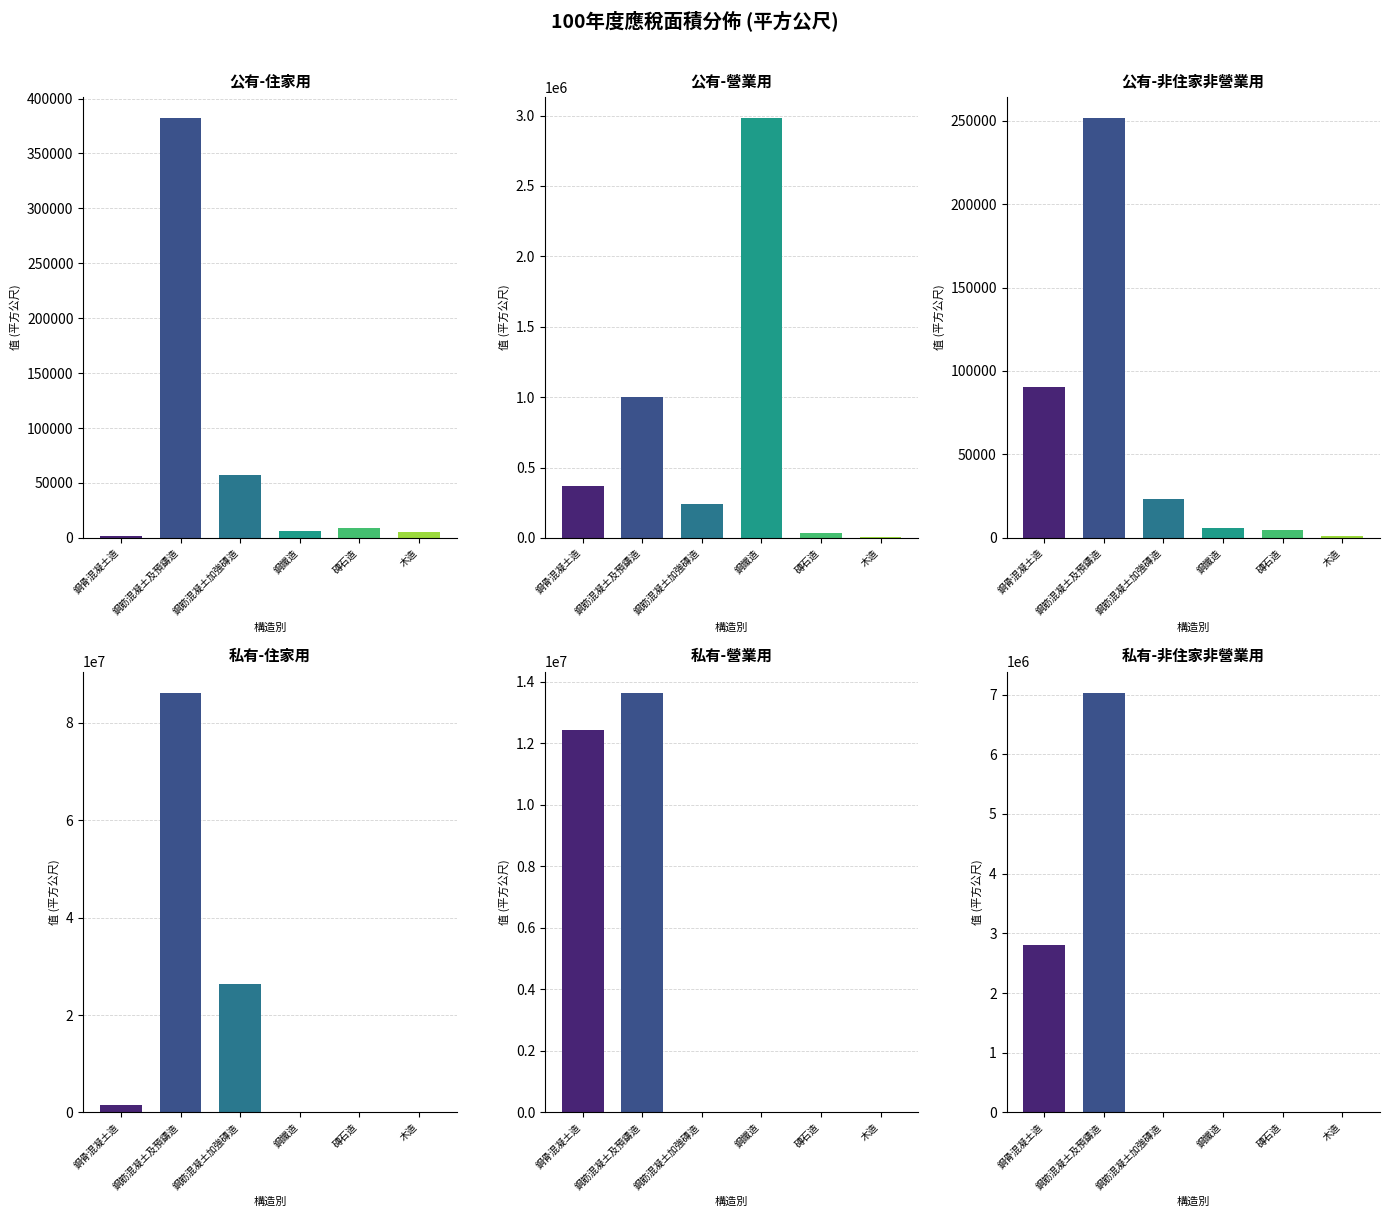

How many distinct data groups are displayed?

6